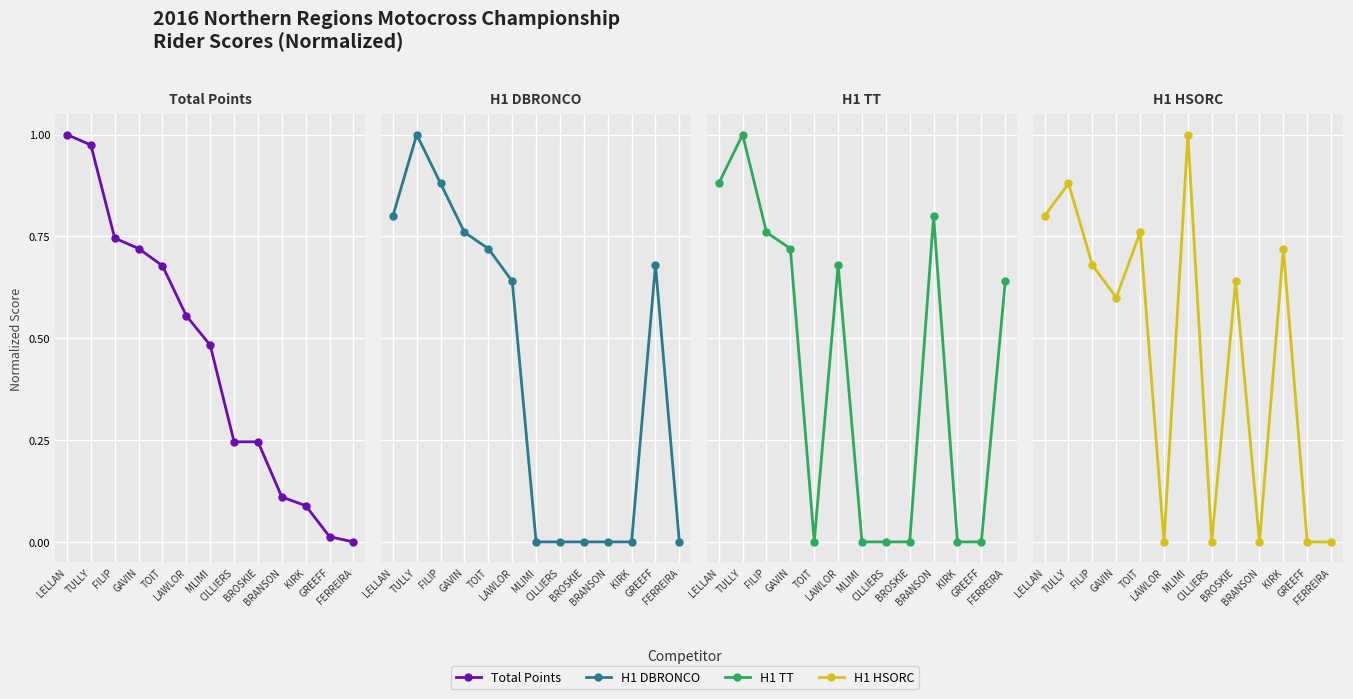

Between BRANSON and GREEFF, which is larger?

BRANSON